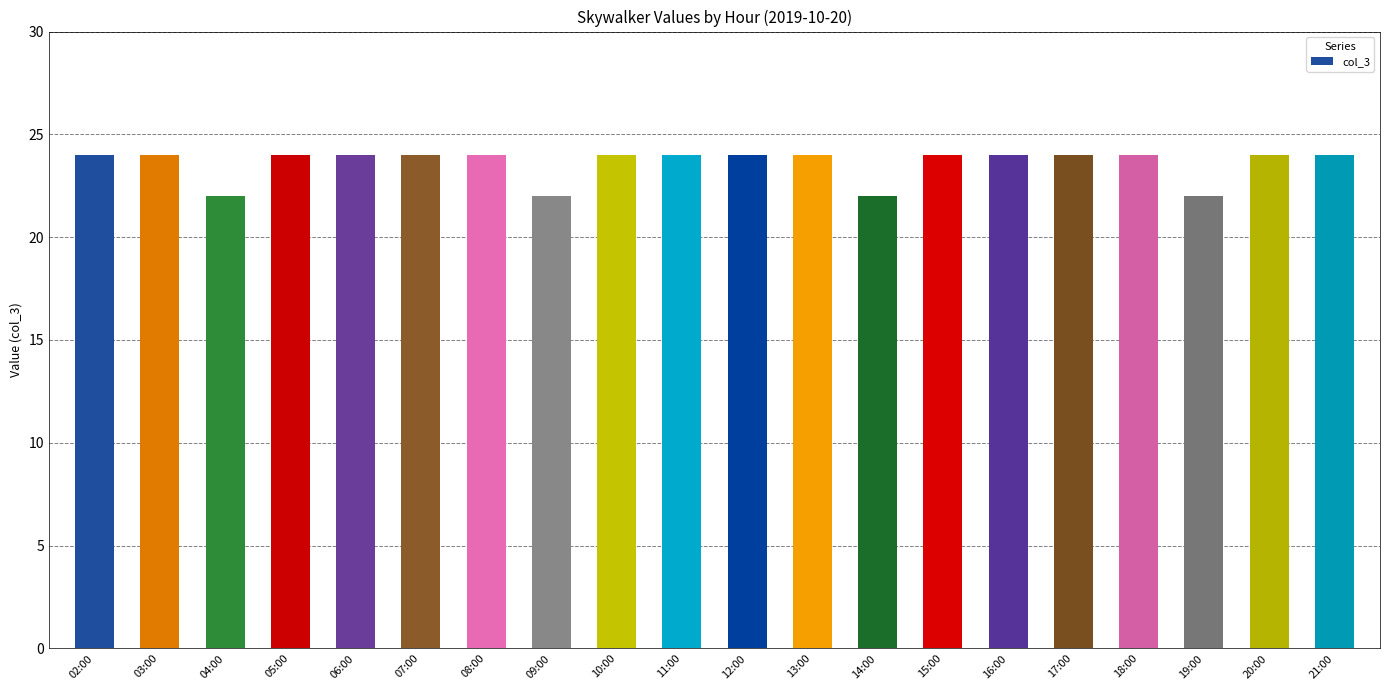

Which has a higher value, 04:00 or 08:00?

08:00